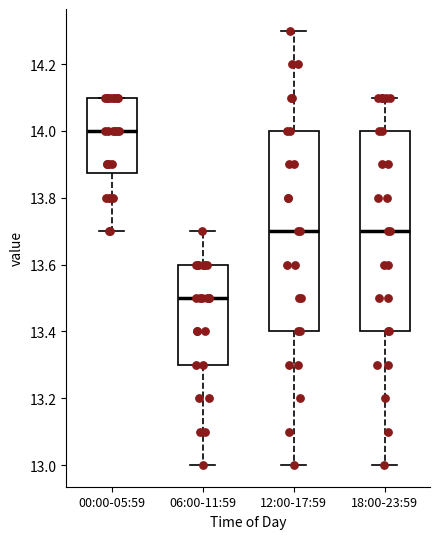

Which box's median line is the lowest?

06:00-11:59